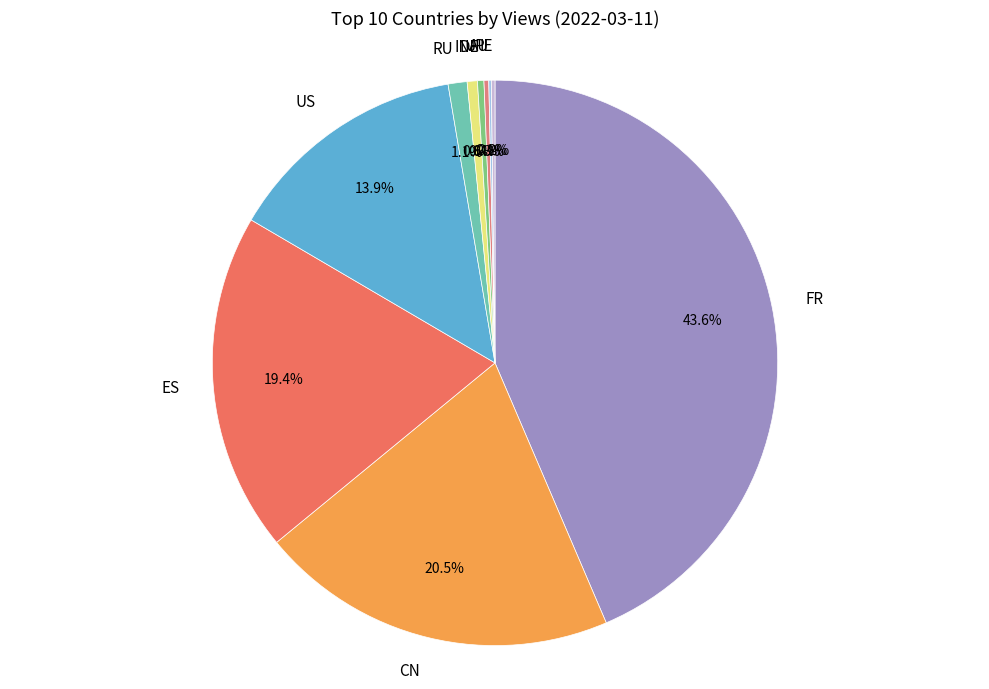

Does any single category account for the majority?

No